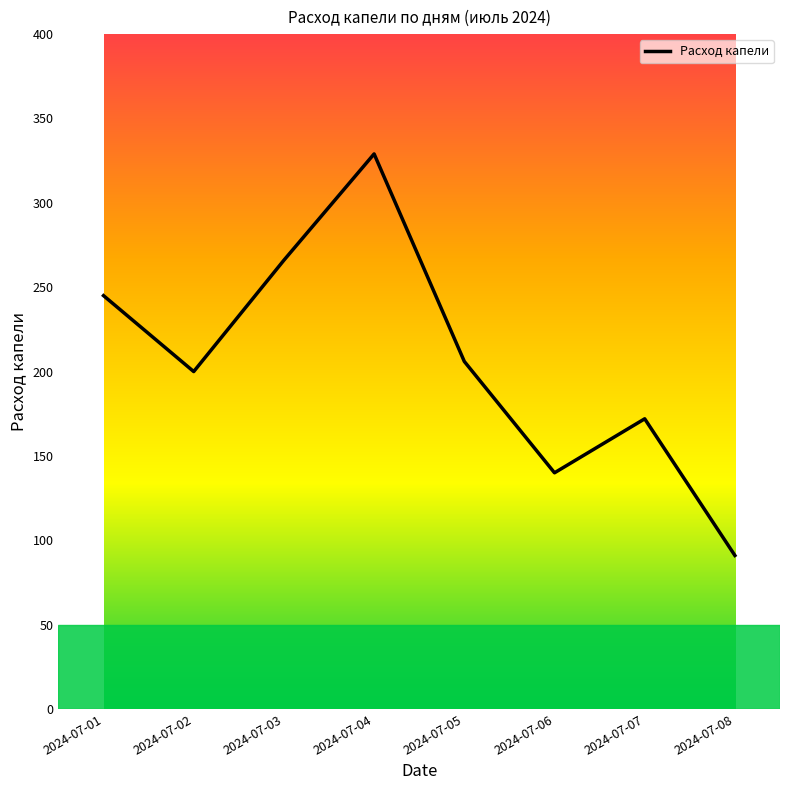

What is the difference between the maximum and minimum values?

238